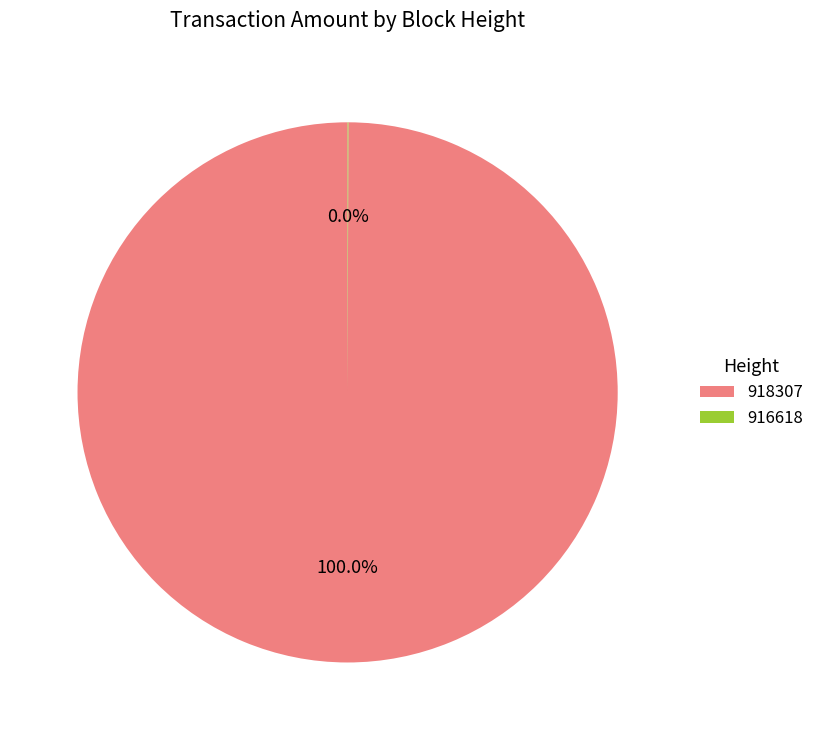

Which slice is the largest?

918307